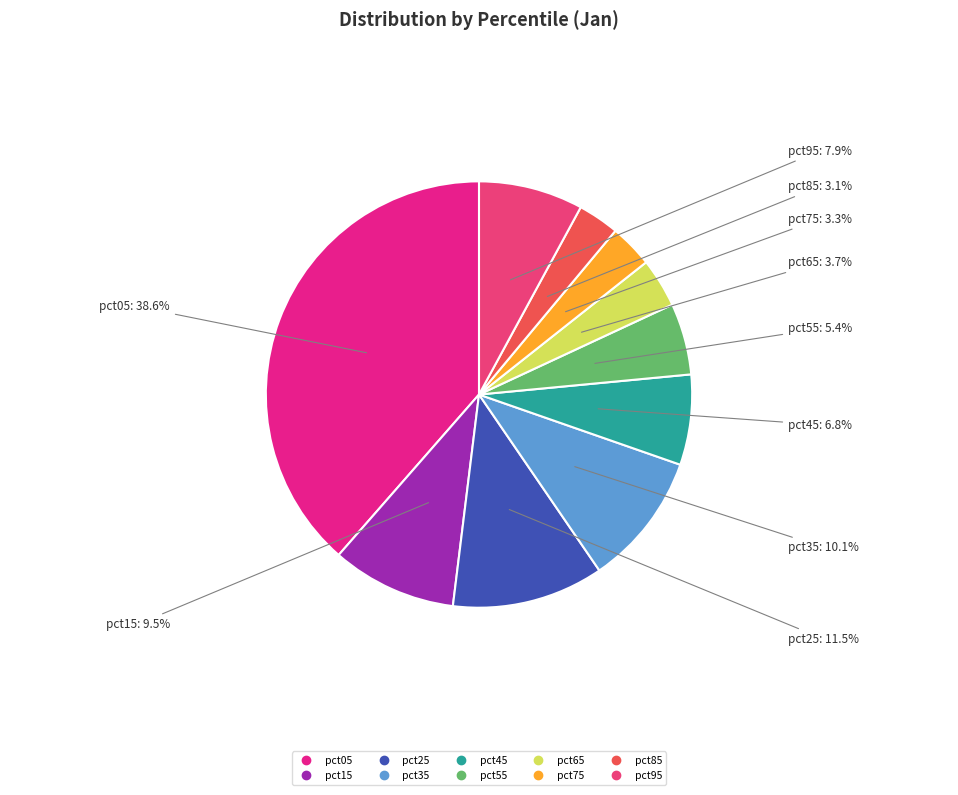

Which has a higher value, pct15 or pct35?

pct35